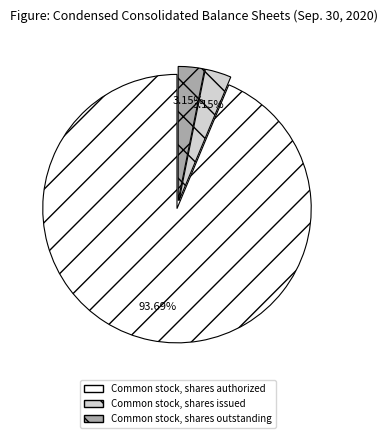

Approximately how many times larger is the value at Common stock, shares authorized compared to Common stock, shares outstanding?

29.7